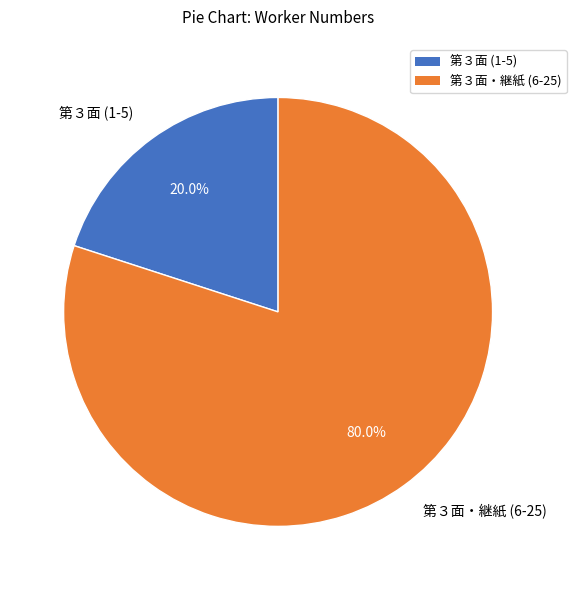

What is the smallest slice in the pie chart?

第３面 (1-5)